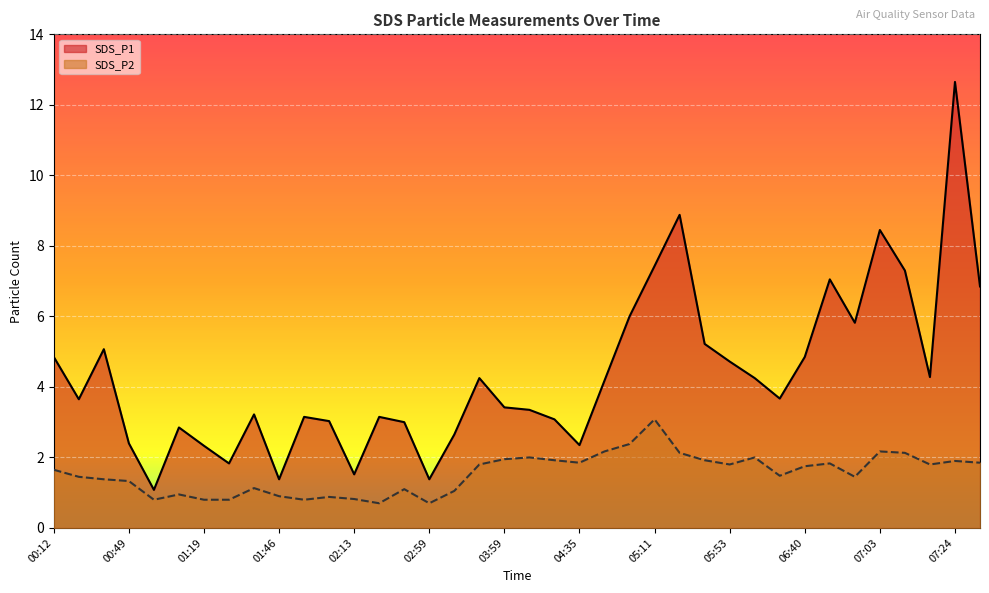

What is the total value across all series at 00:22?

5.1